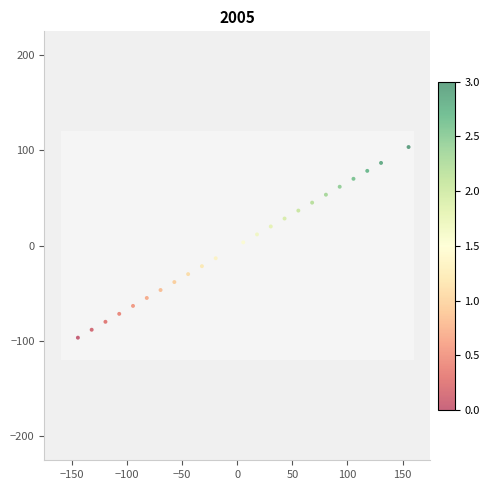

What is the range of X values (max minus min)?

300.0